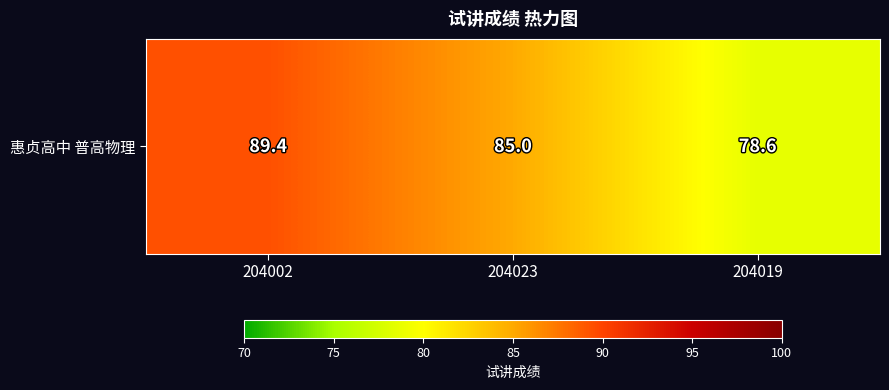

At which category does the chart reach its peak across all series?

204002